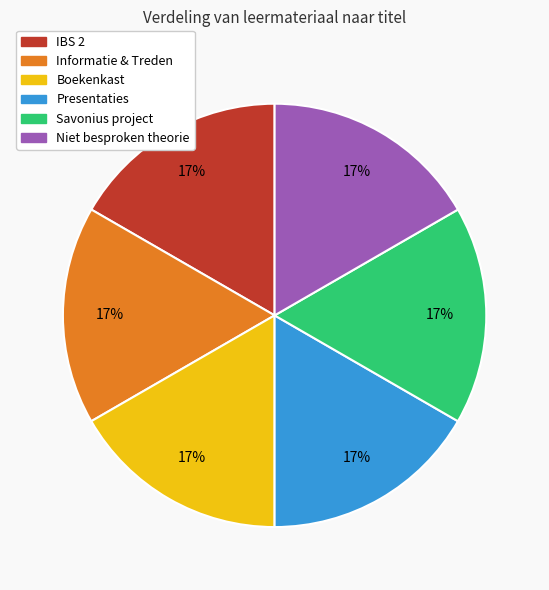

The Boekenkast slice represents 17% of the pie. True or false?

True